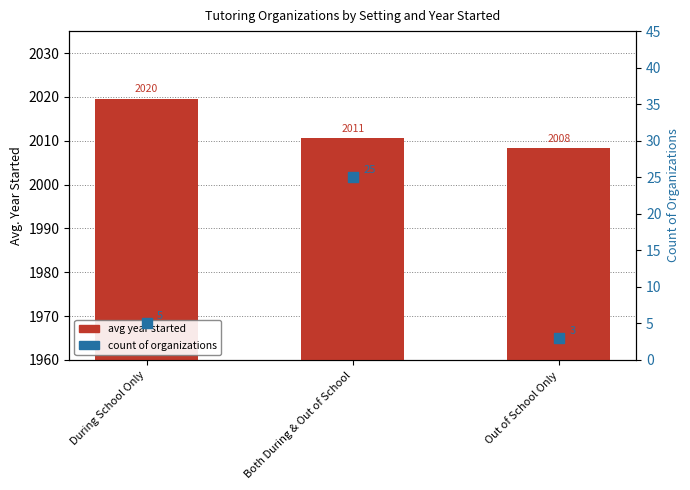

Which series has the largest total across all categories?

avg year started